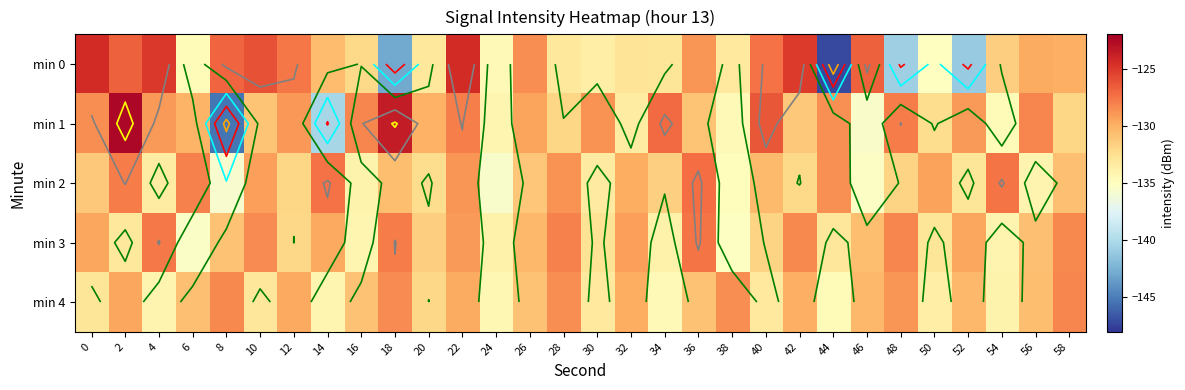

The value of min 1 at 42 is -131.2. True or false?

True